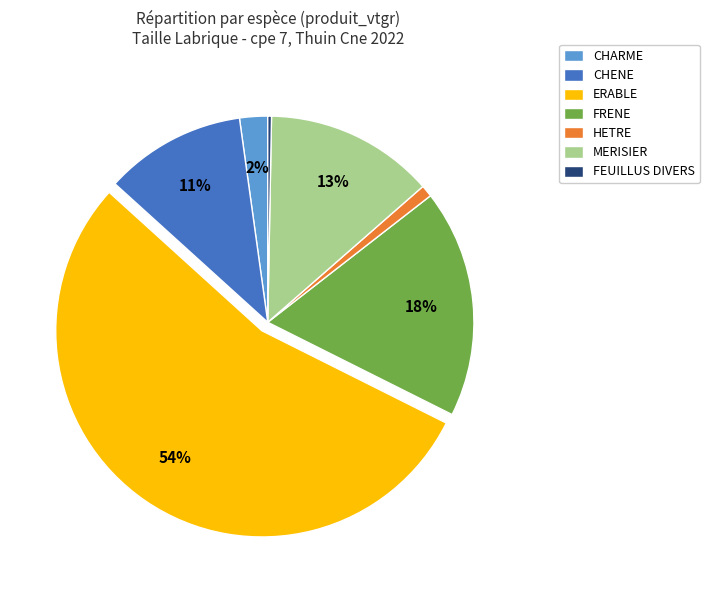

To the nearest percent, what percentage of the pie is FRENE?

18%